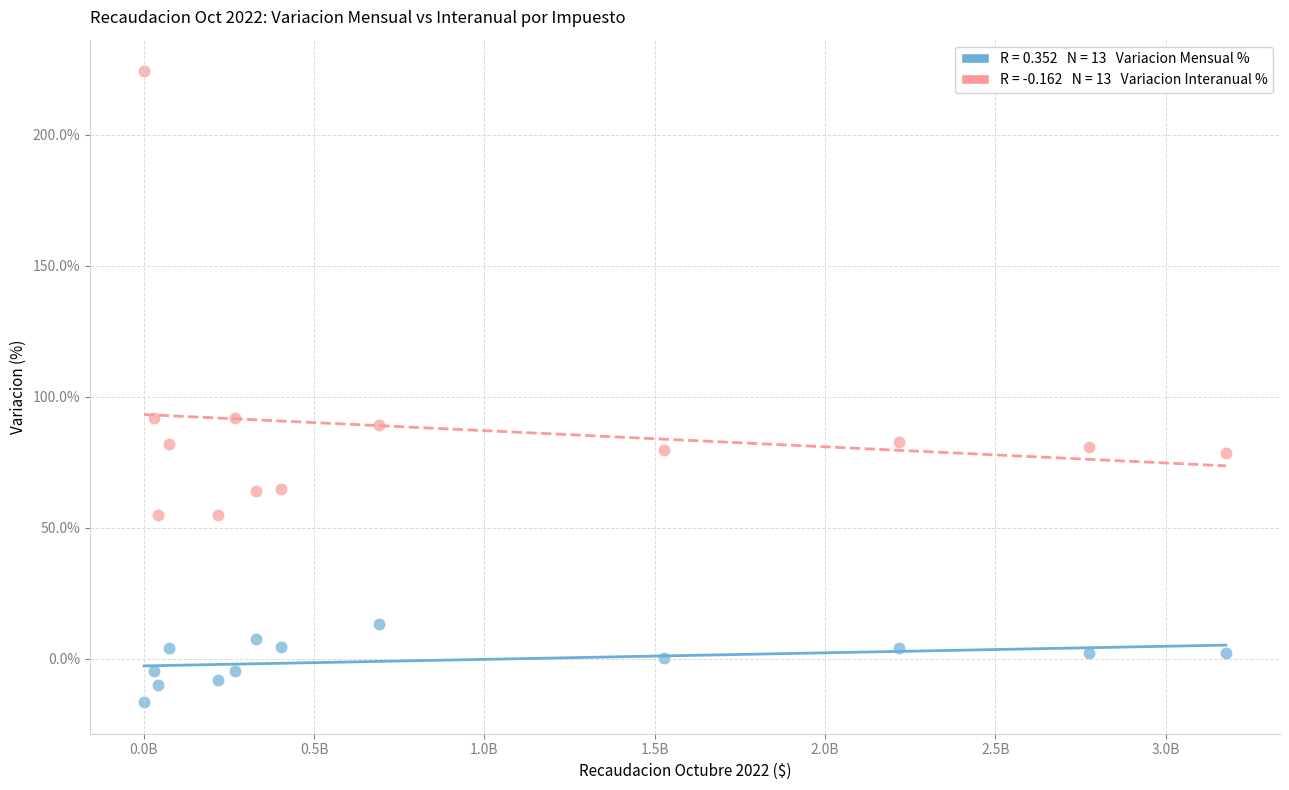

Across all data points, what is the range of Y values (max minus min)?

240.9